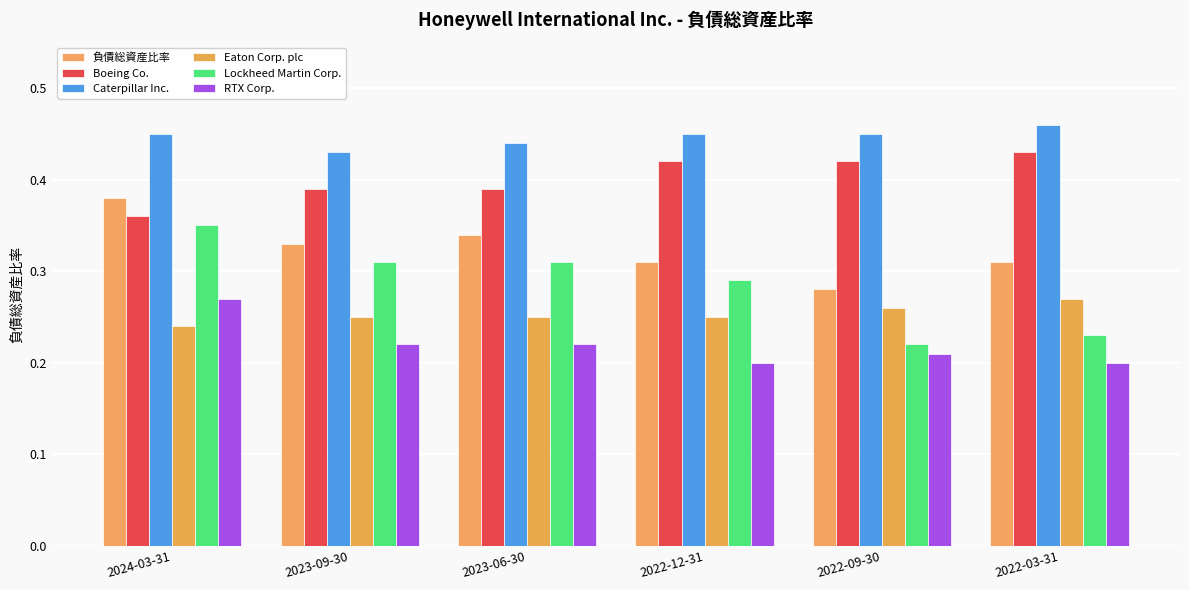

List the labels in order of Eaton Corp. plc value, smallest first.

2024-03-31, 2023-09-30, 2023-06-30, 2022-12-31, 2022-09-30, 2022-03-31